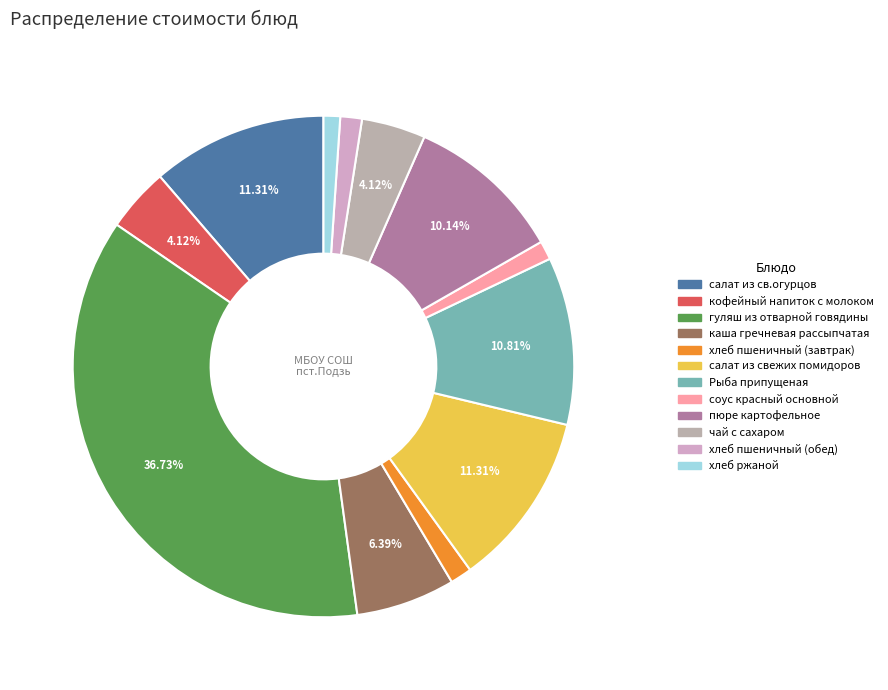

How many slices are in this pie chart?

12